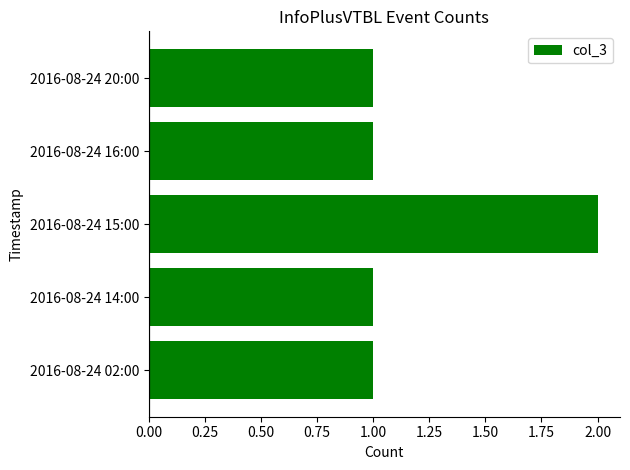

True or false: the data shows 1 at 2016-08-24 20:00.

True